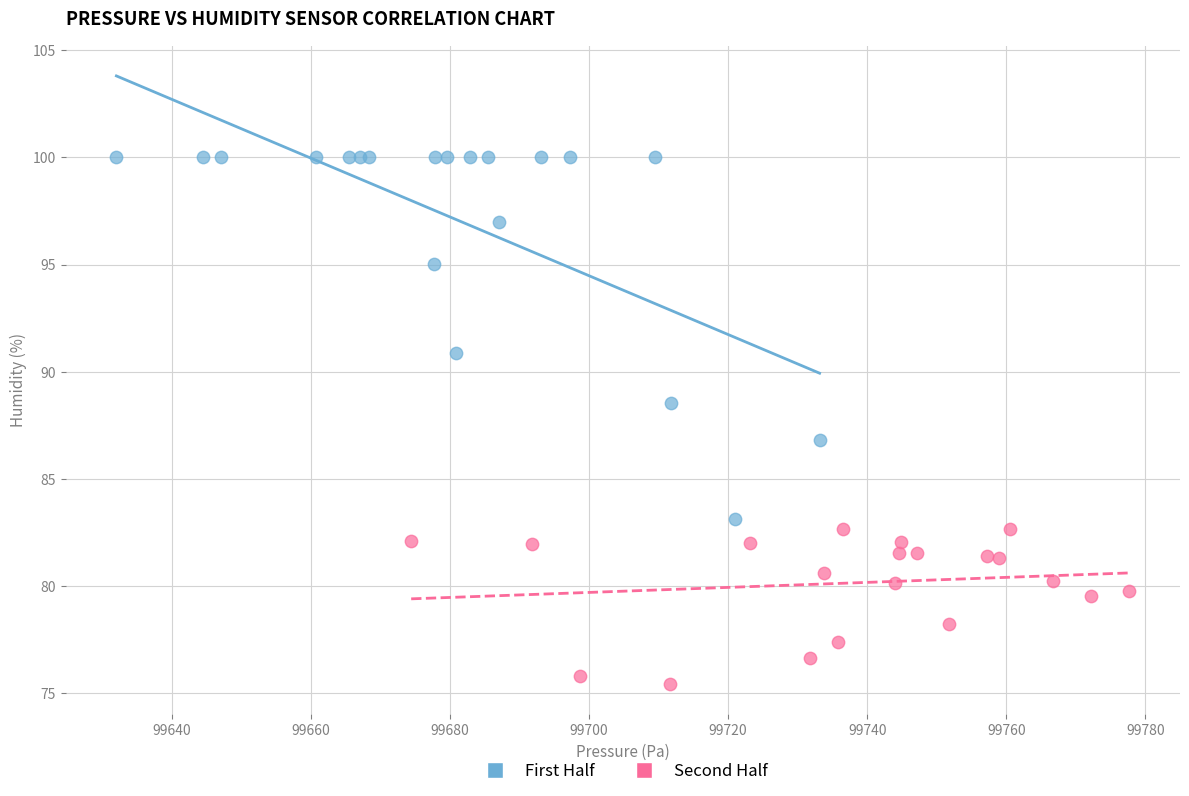

Which series has the largest Y range (max minus min)?

First Half